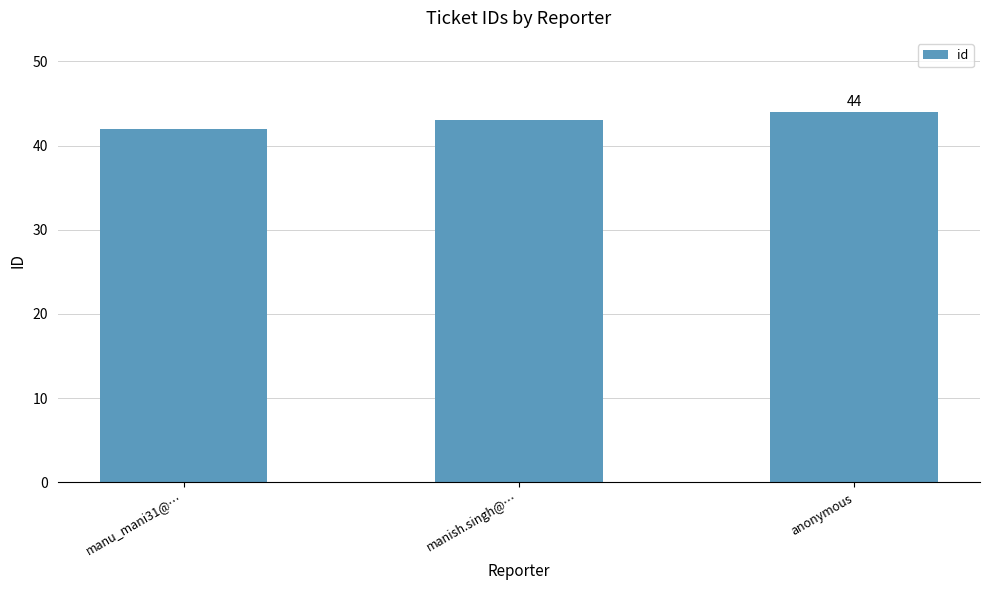

Count the number of data series in this chart.

1